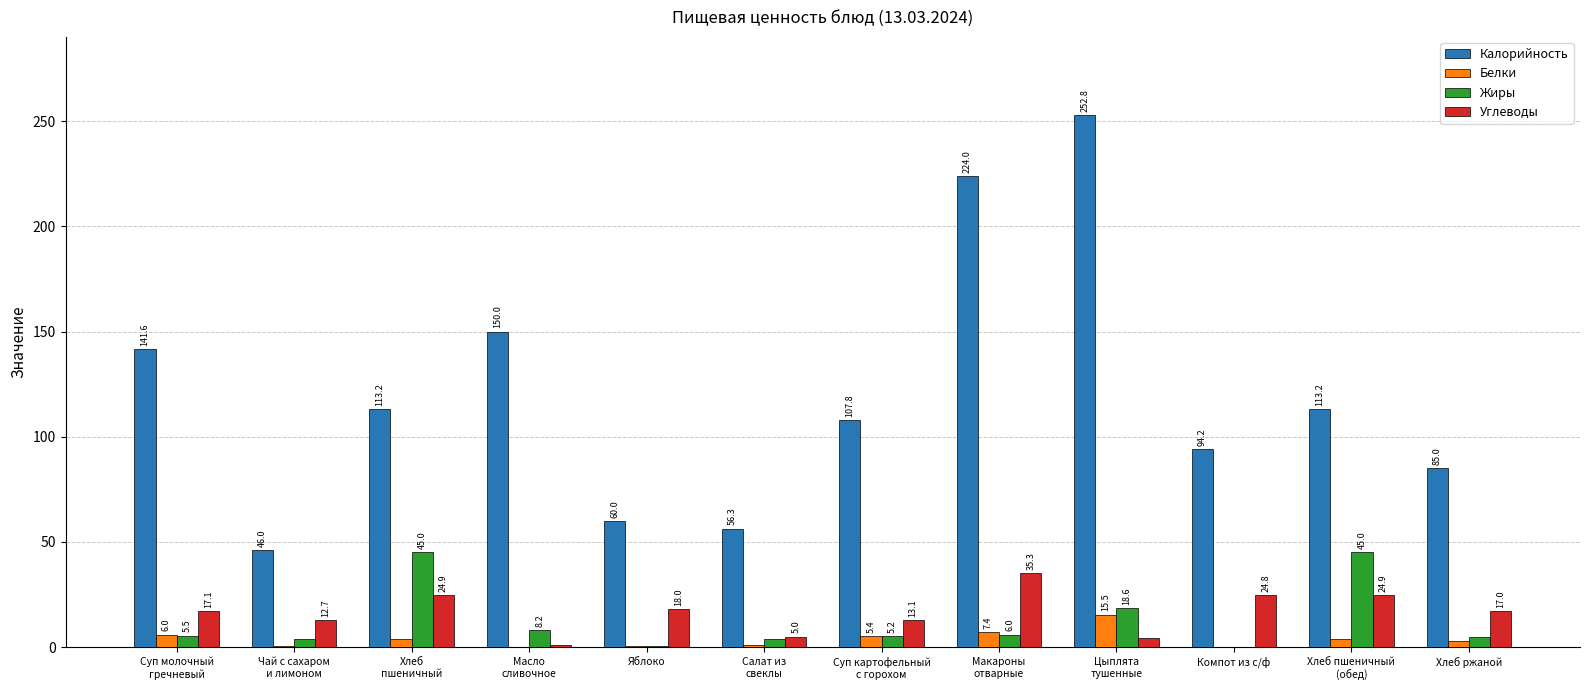

What is the maximum value for Калорийность?

252.8